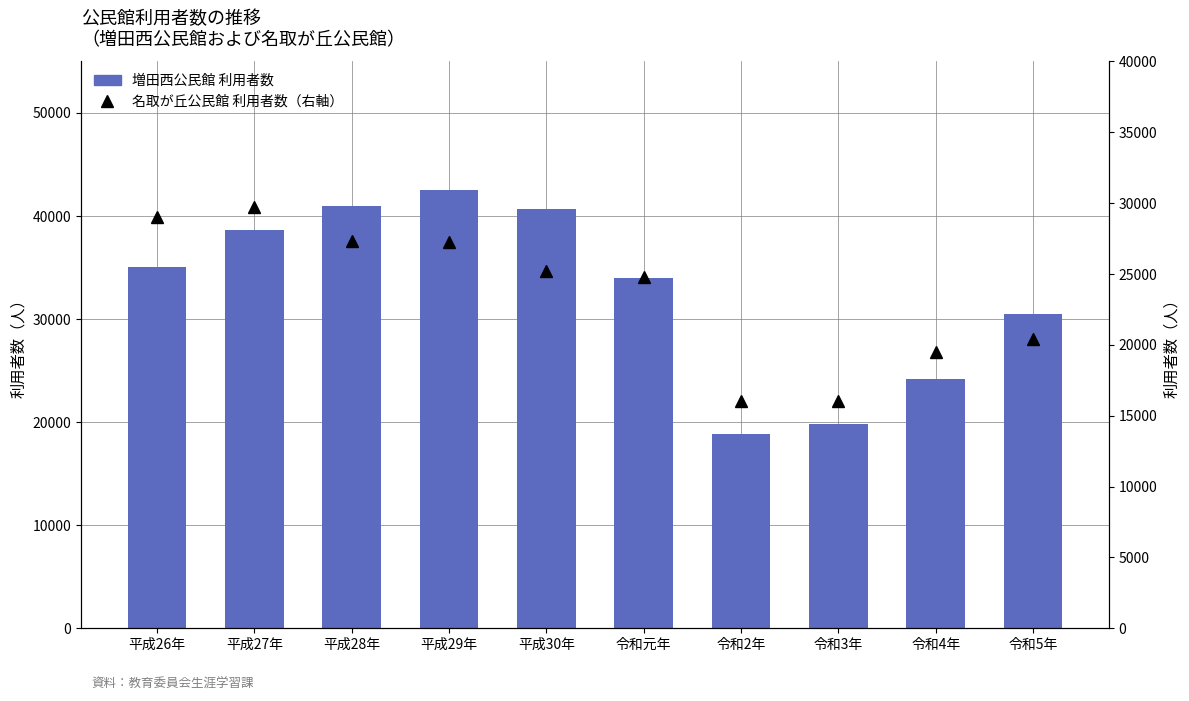

What is the total value across all series at 平成26年?

64036